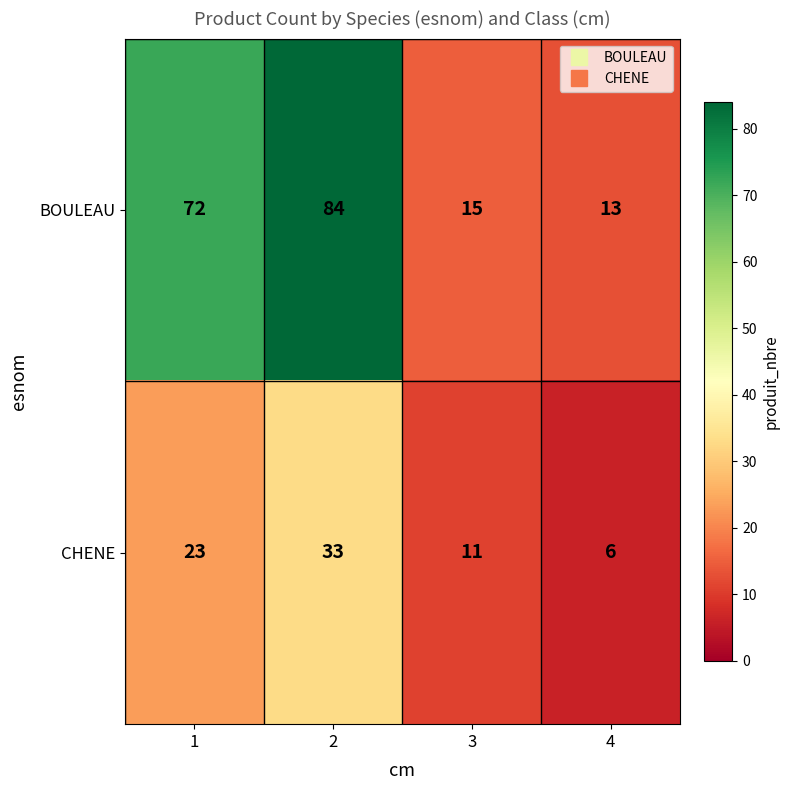

Reading right to left, what are all the values shown in this chart?

BOULEAU: 4=13	3=15	2=84	1=72
CHENE: 4=6	3=11	2=33	1=23